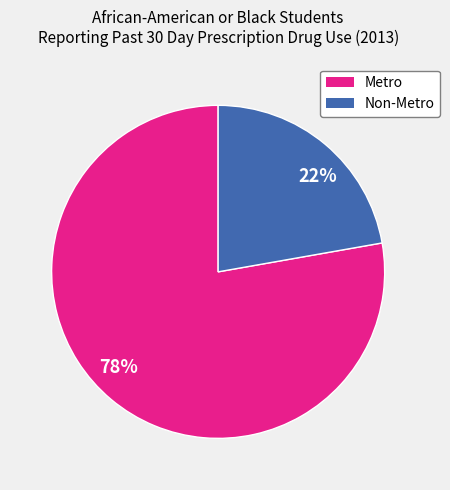

What is the largest slice in the pie chart?

78%